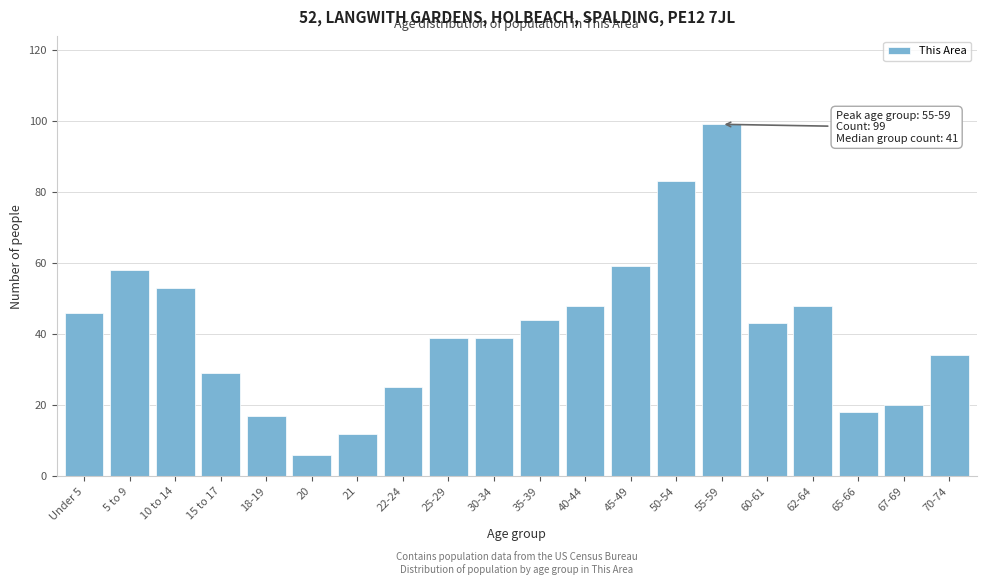

Reading left to right, list all the values displayed in this chart.

Under 5=46	5 to 9=58	10 to 14=53	15 to 17=29	18-19=17	20=6	21=12	22-24=25	25-29=39	30-34=39	35-39=44	40-44=48	45-49=59	50-54=83	55-59=99	60-61=43	62-64=48	65-66=18	67-69=20	70-74=34